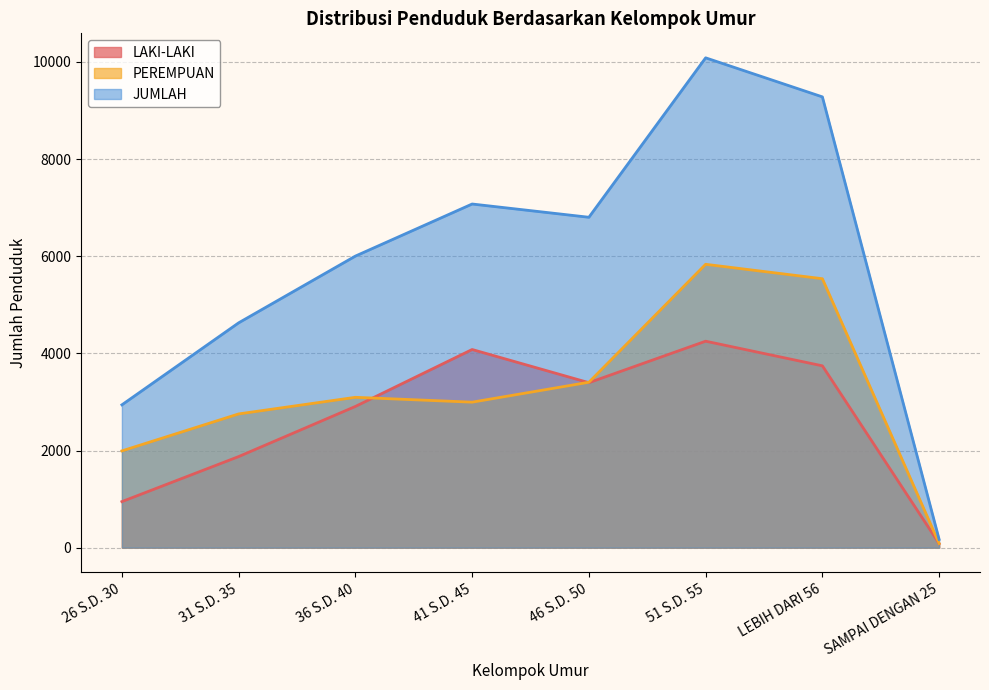

What is the value of the LAKI-LAKI point at the 4th from the left?

4079